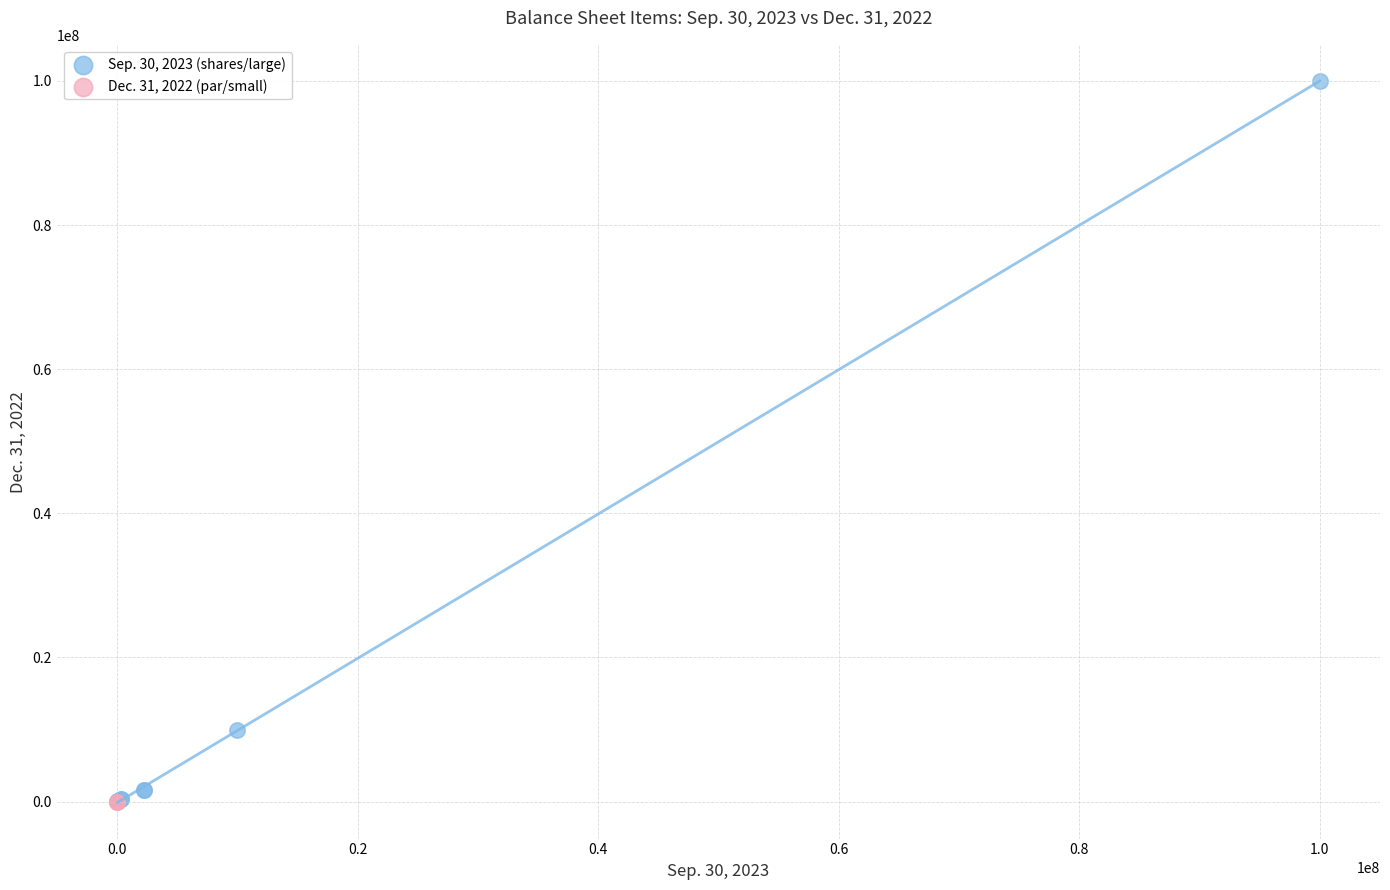

Which series has the largest Y range (max minus min)?

Sep. 30, 2023 (shares/large)